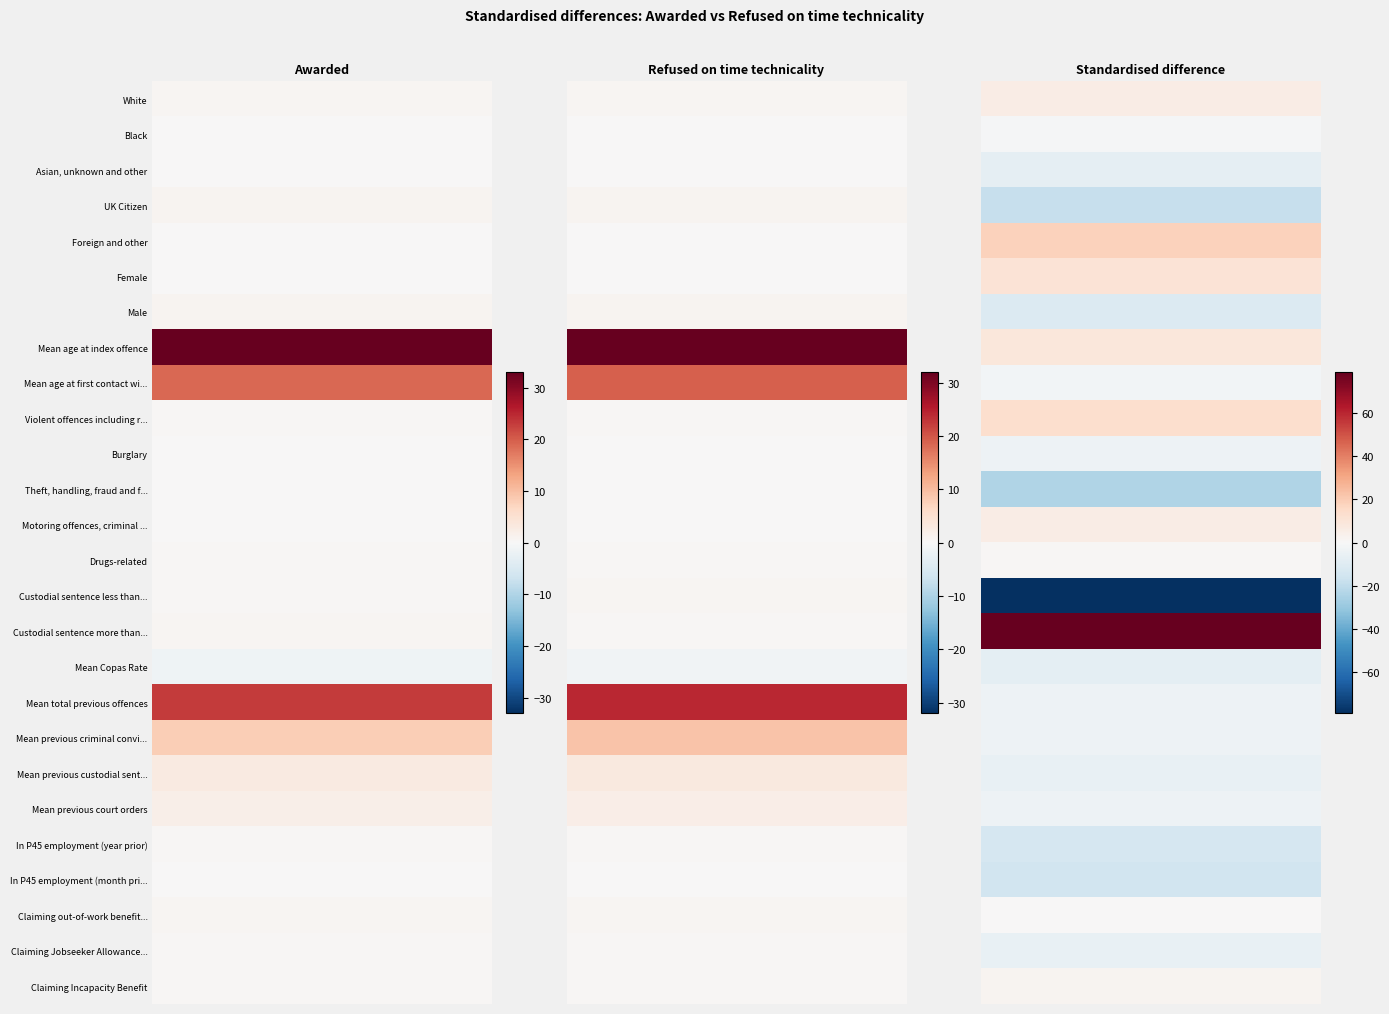

Is it true that Custodial sentence less than 4 years equals 0.3 at 0?

True